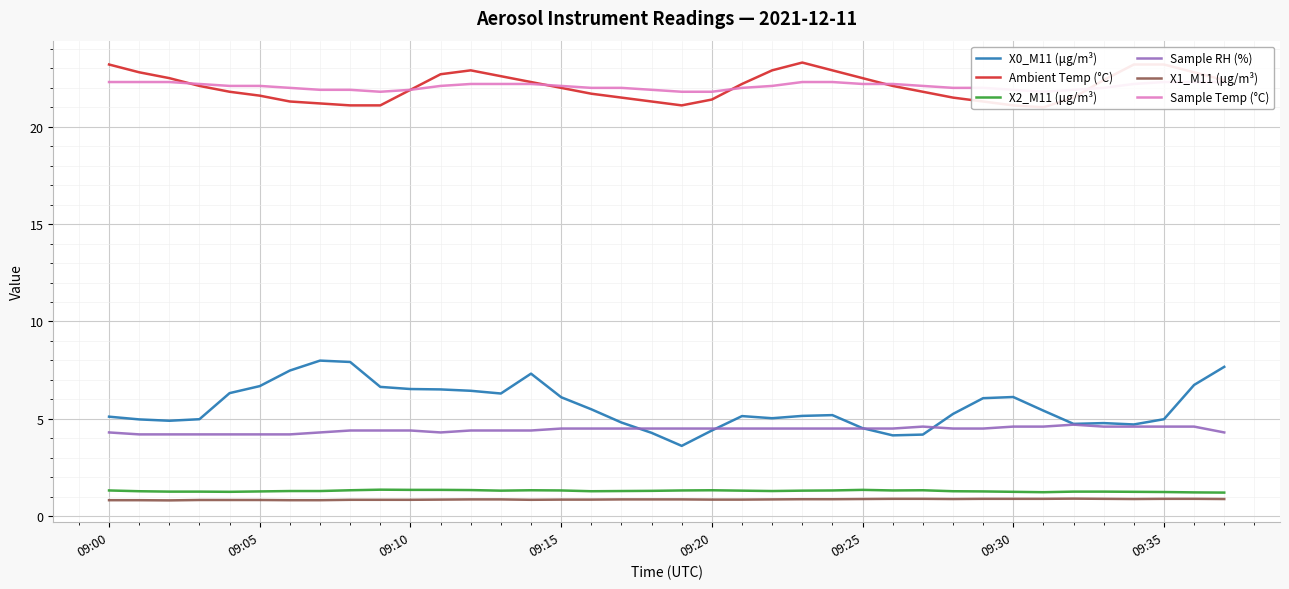

At which category is the sum across all series the highest?

37